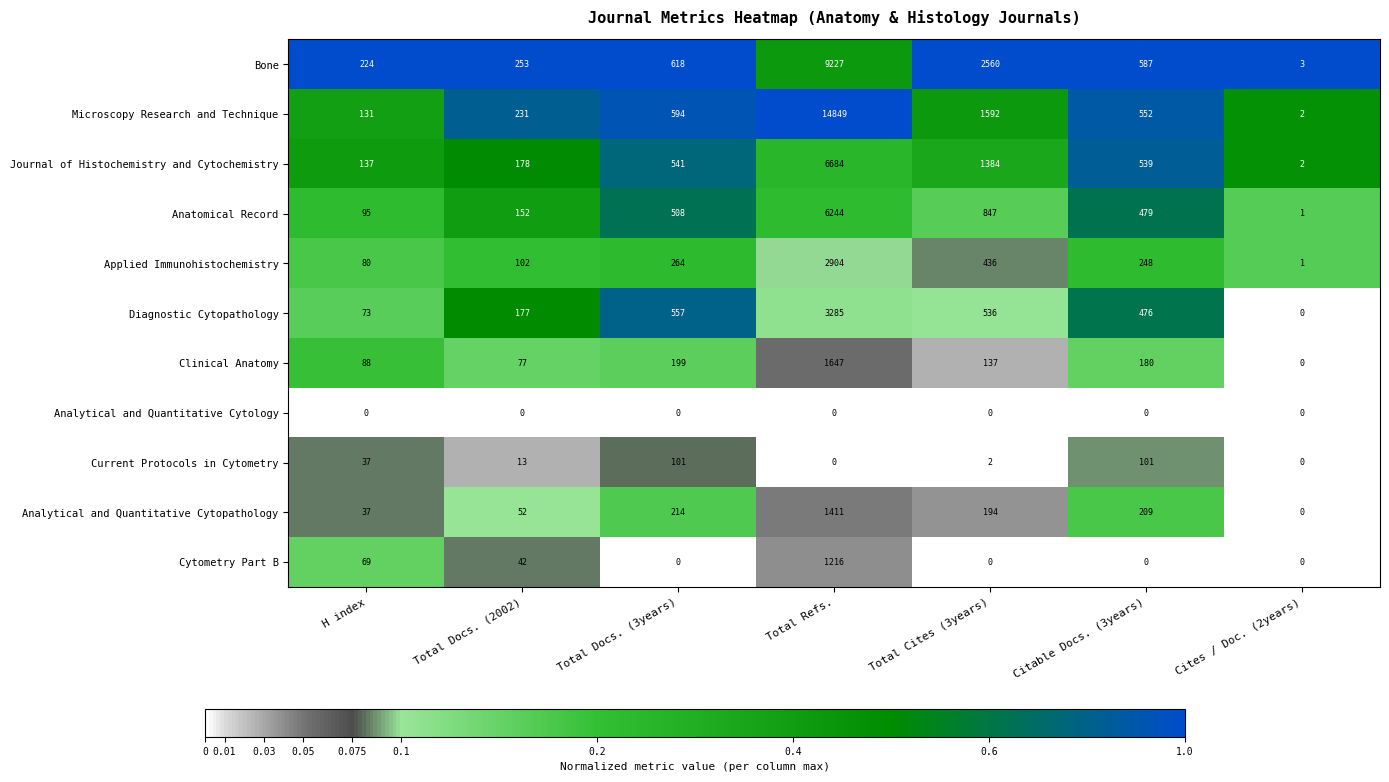

How many distinct data groups are displayed?

11